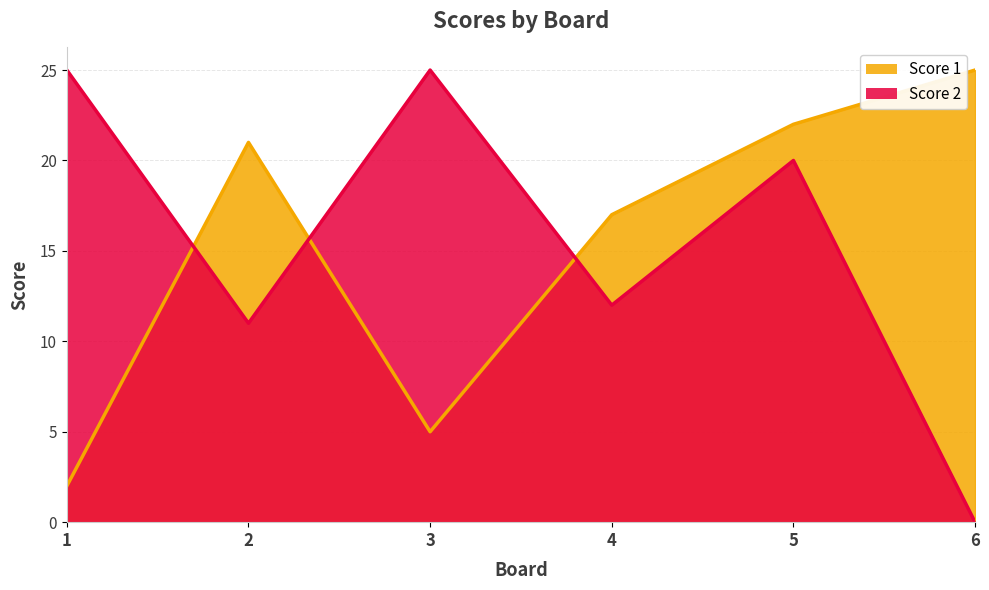

At which category does the chart reach its peak across all series?

6